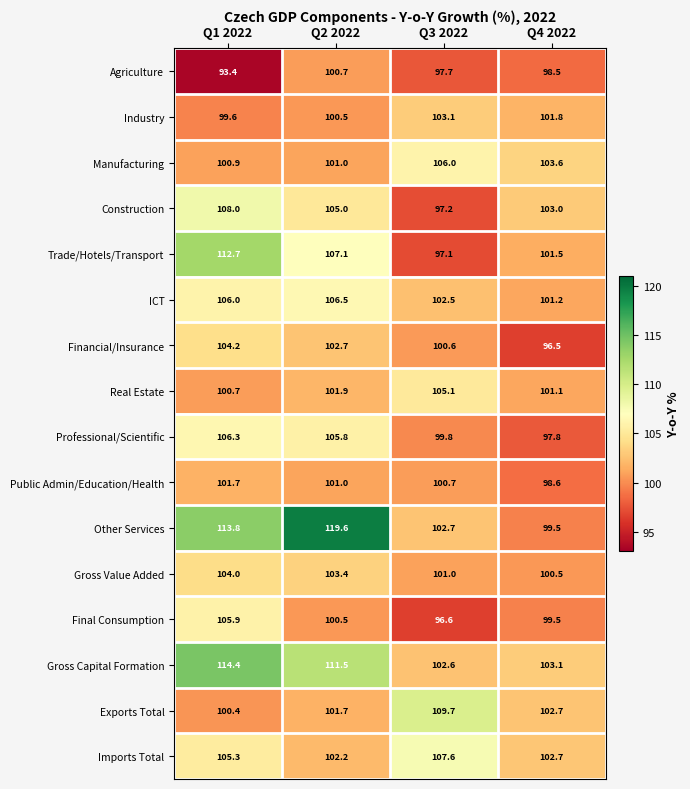

Which series has the largest total across all categories?

Other Services